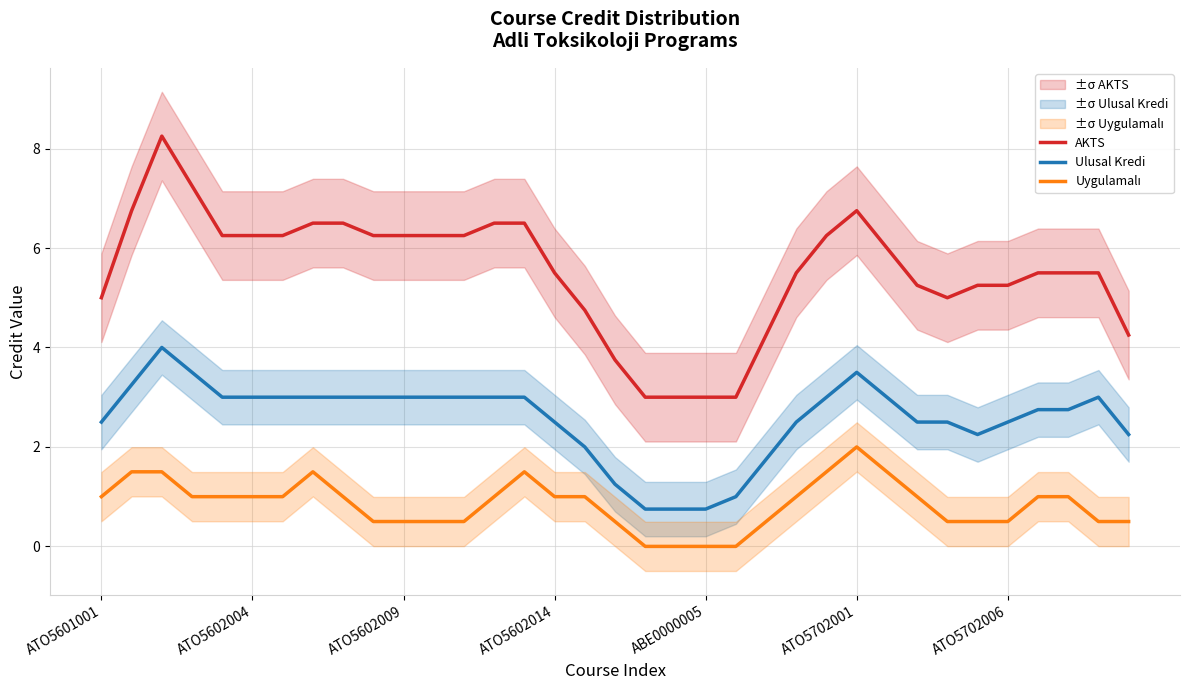

True or false: Ulusal Kredi has more than 2 points higher than both neighbors.

True